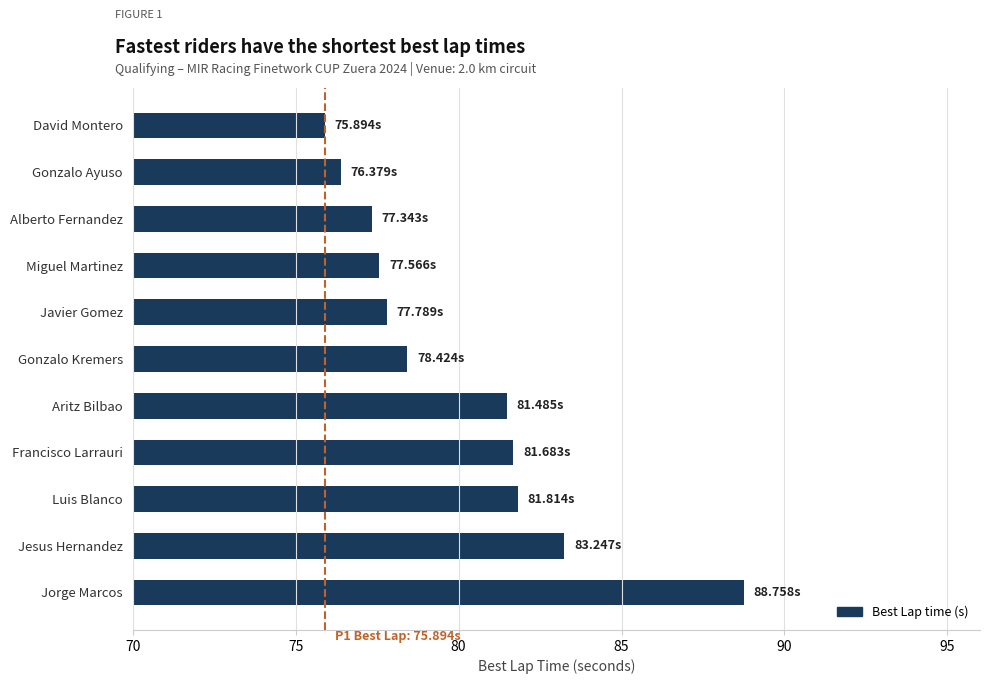

At which category does the chart reach its peak across all series?

Jorge Marcos